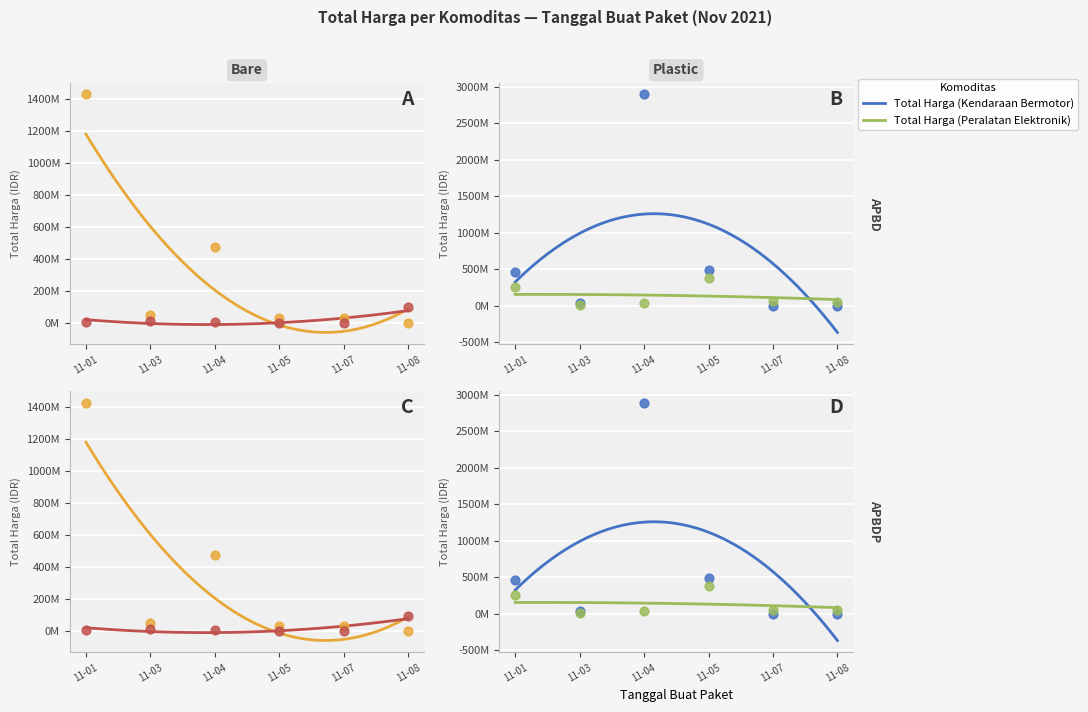

At which category is the sum across all series the highest?

11-04